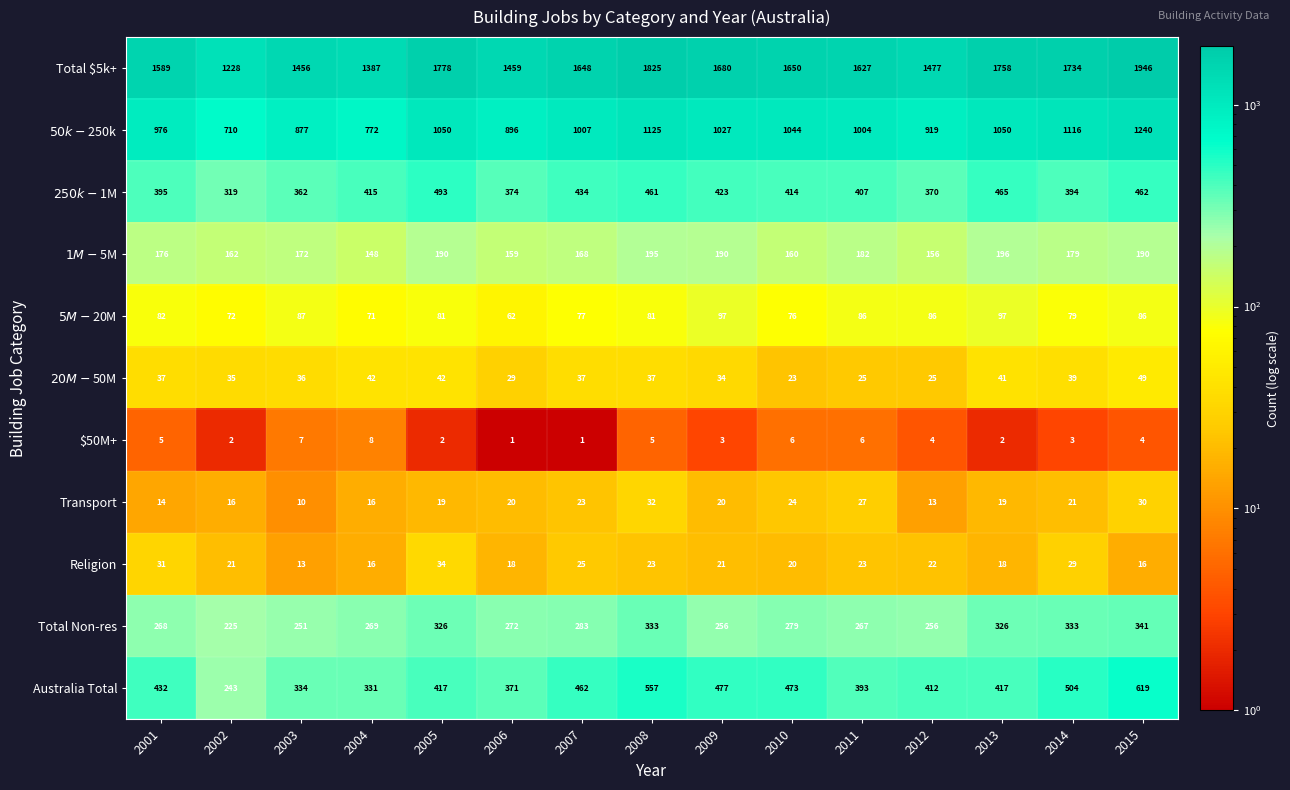

What is the sum of all Total $5k+ values?

24242